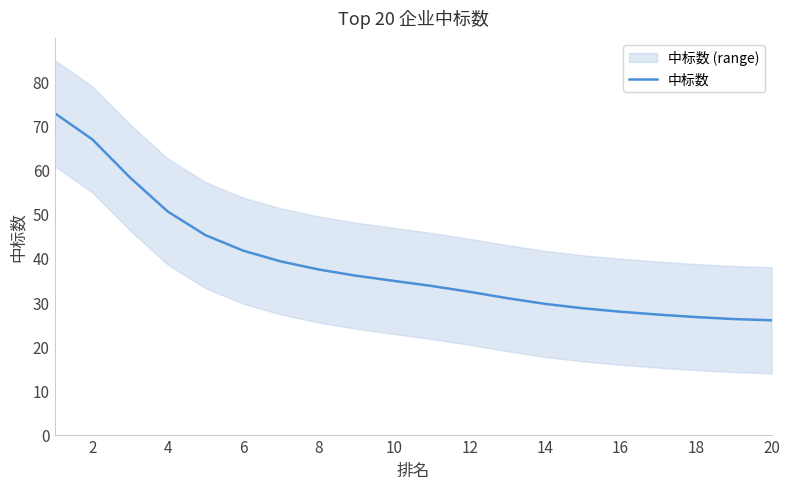

The 中标数 series shows 14.7 at 14. True or false?

False